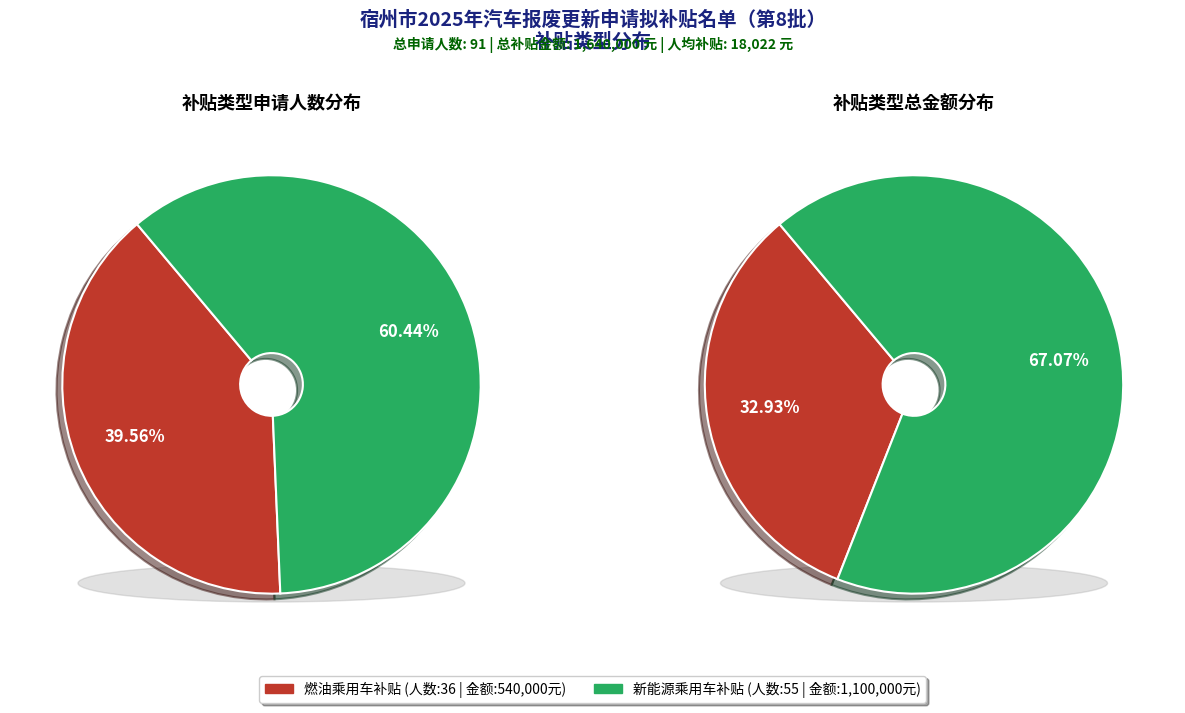

What is the total percentage of 燃油乘用车补贴 and 新能源乘用车补贴?

100.0%